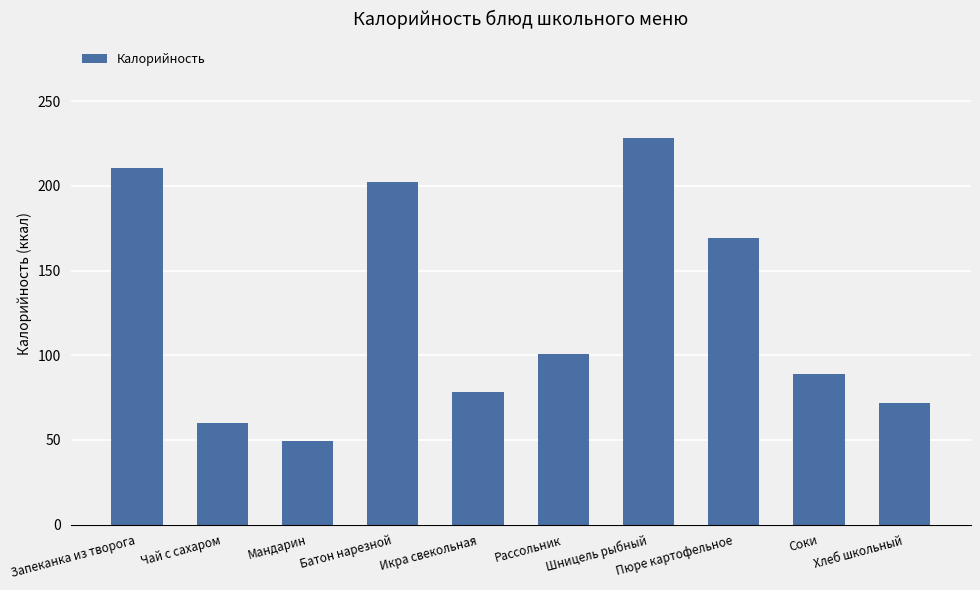

At which label does the data first exceed 100?

Запеканка из творога